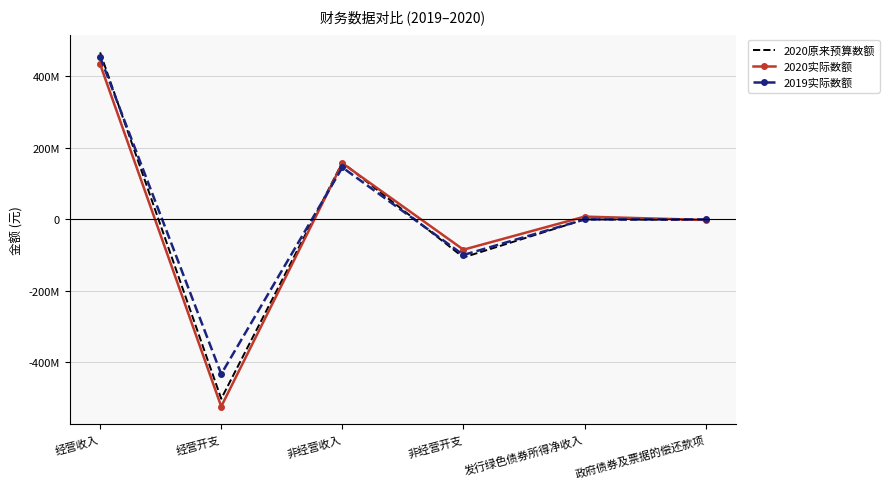

What are all the series names shown in the legend?

2020原来预算数额, 2020实际数额, 2019实际数额